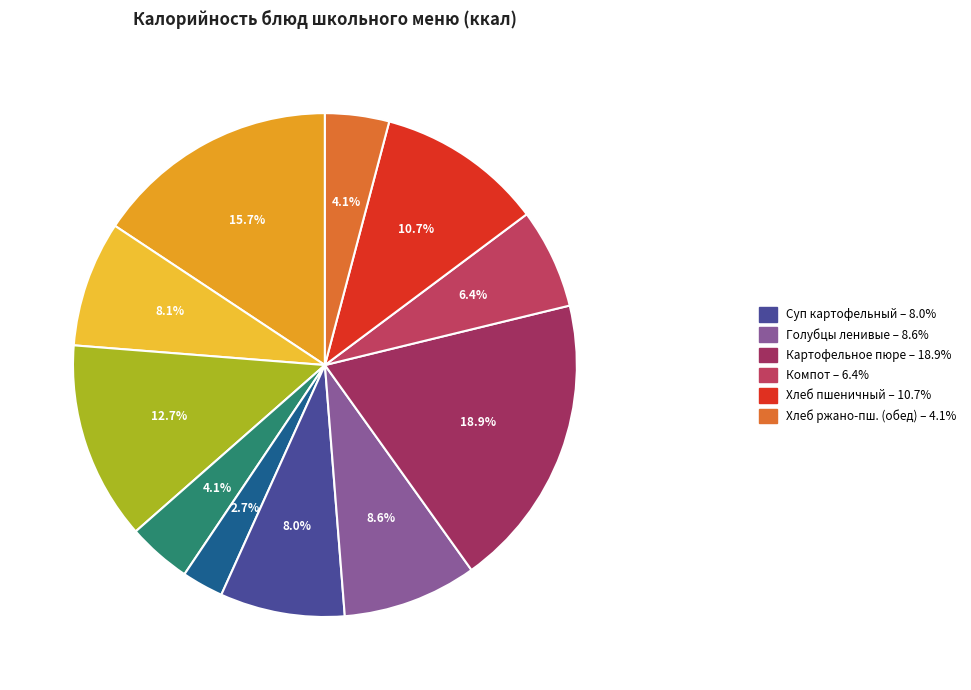

Is there a majority slice in this chart?

No